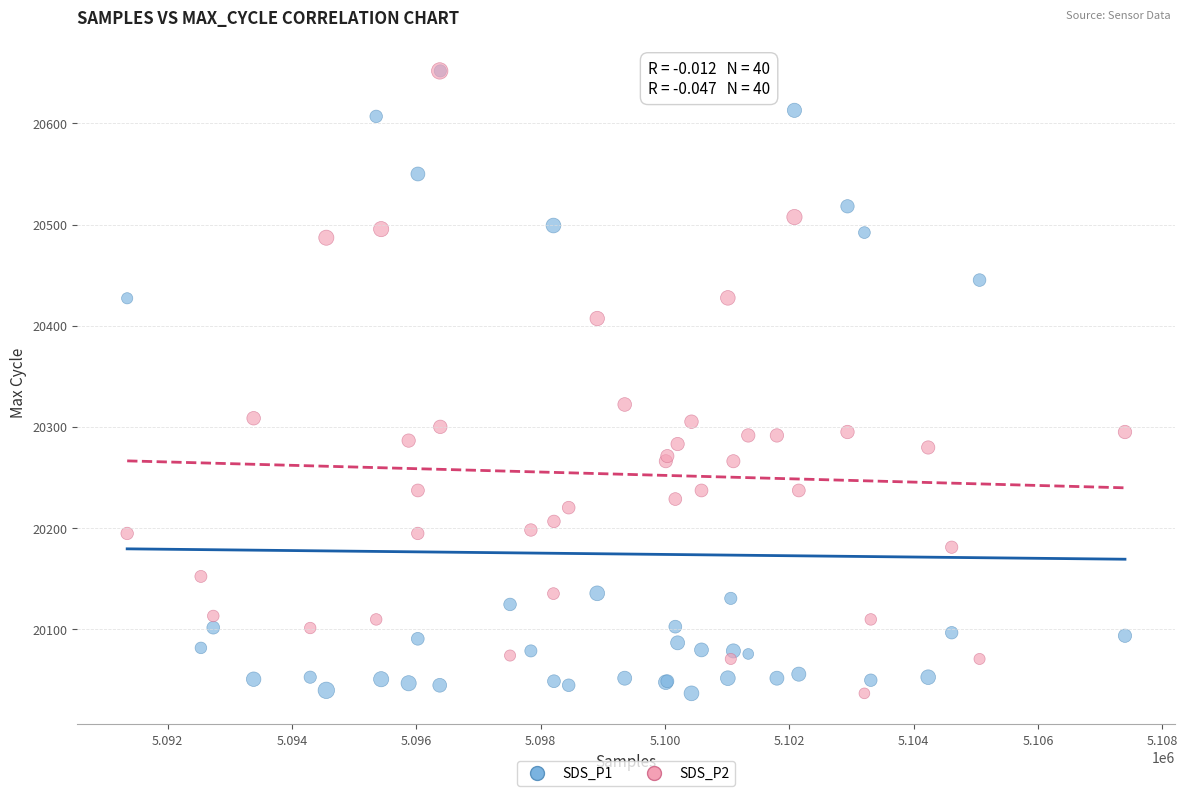

Across all series, what Y value is closest to 20344?

20321.9